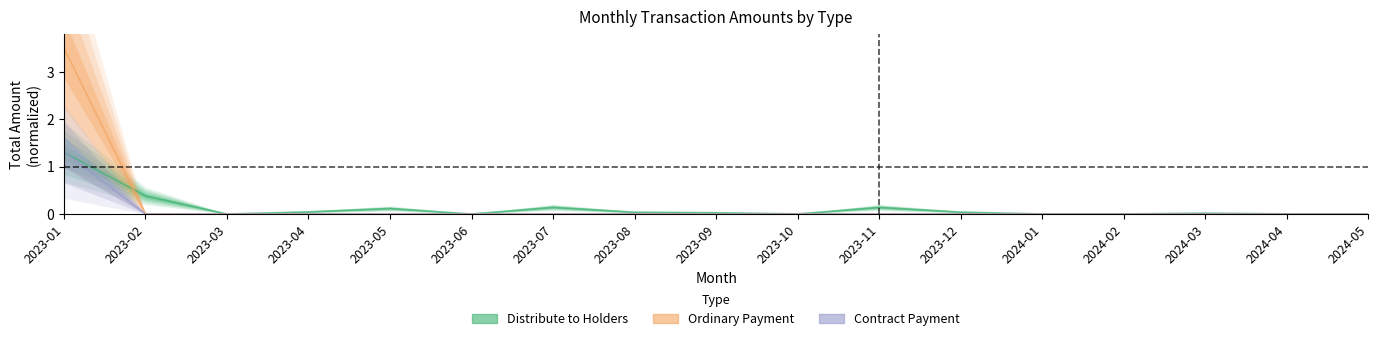

Rank the categories by Distribute to Holders value from highest to lowest.

2023-01, 2023-02, 2023-07, 2023-11, 2023-05, 2023-04, 2023-12, 2023-08, 2023-09, 2024-03, 2023-10, 2024-04, 2024-05, 2023-03, 2023-06, 2024-01, 2024-02